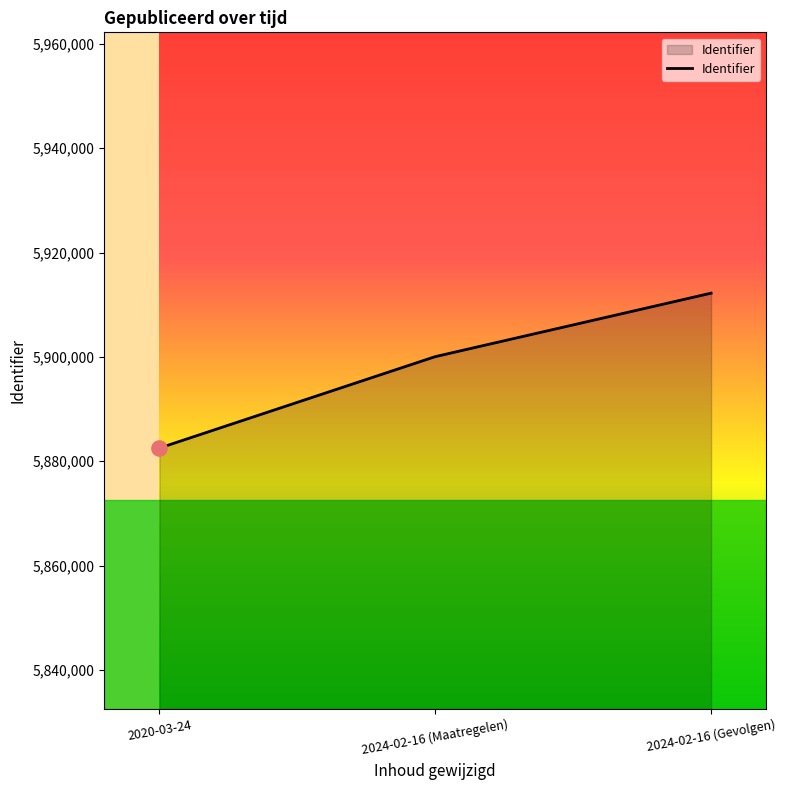

What is the ratio of the value at 2020-03-24 to the value at 2024-02-16 (Gevolgen)?

1.0